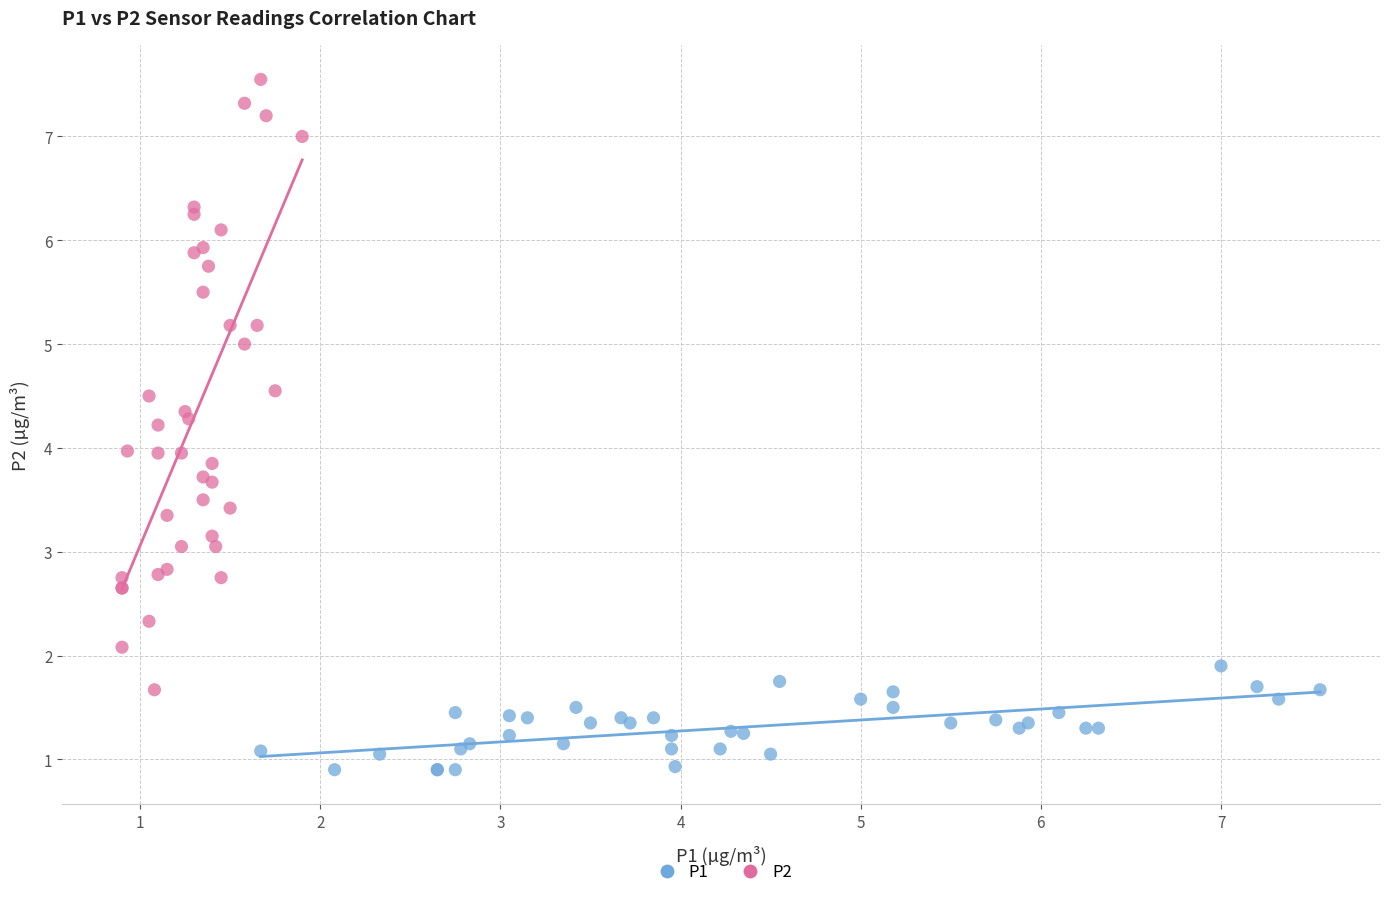

Which series reaches the minimum Y coordinate?

P1